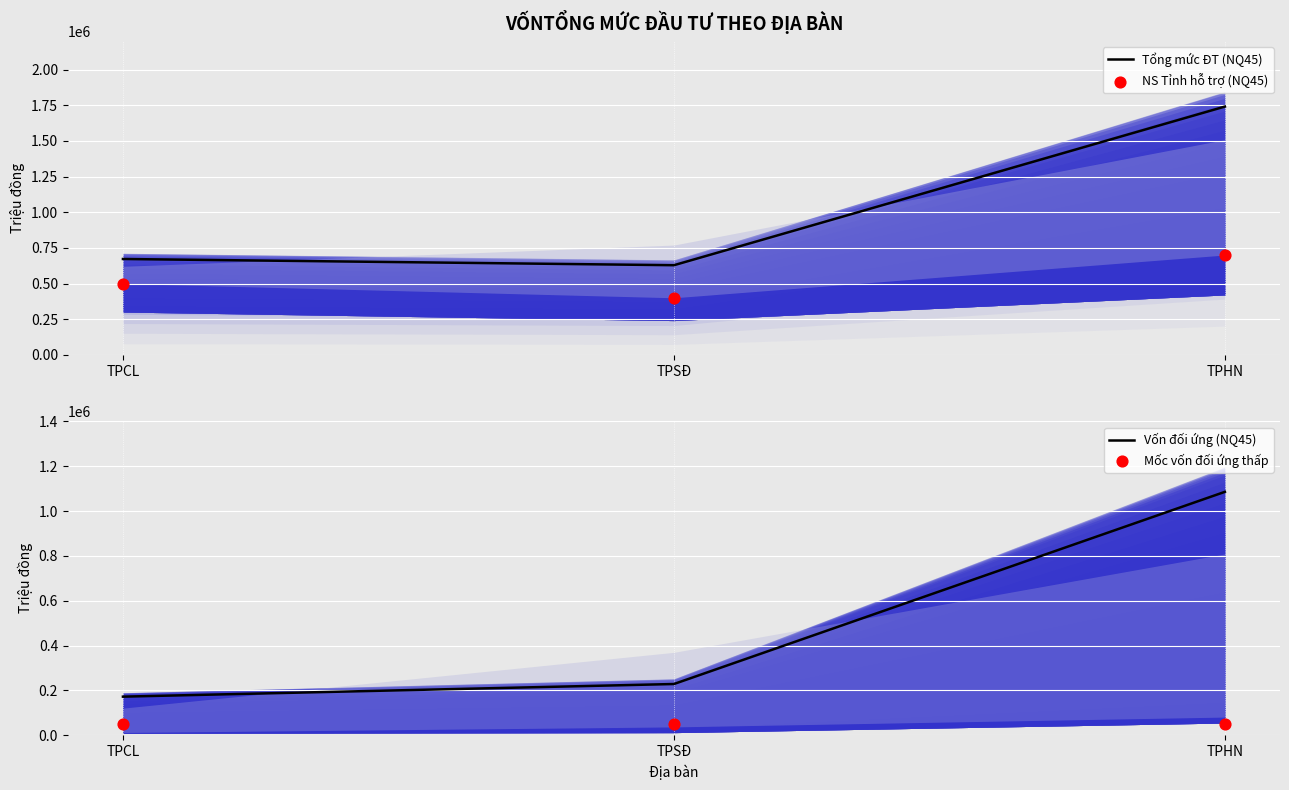

Which series has the largest total across all categories?

Tổng mức ĐT (NQ45)